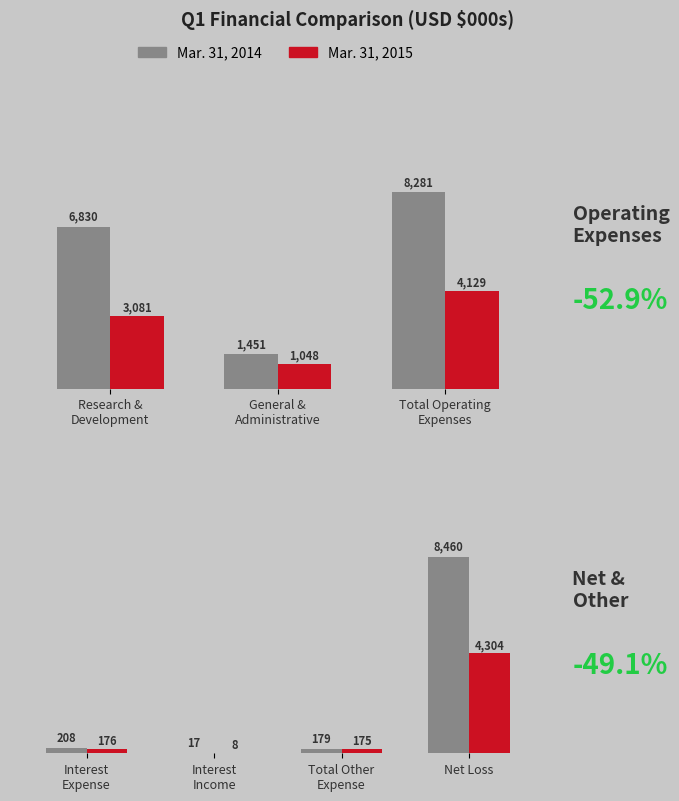

What are all the series names shown in the legend?

Mar. 31, 2014, Mar. 31, 2015